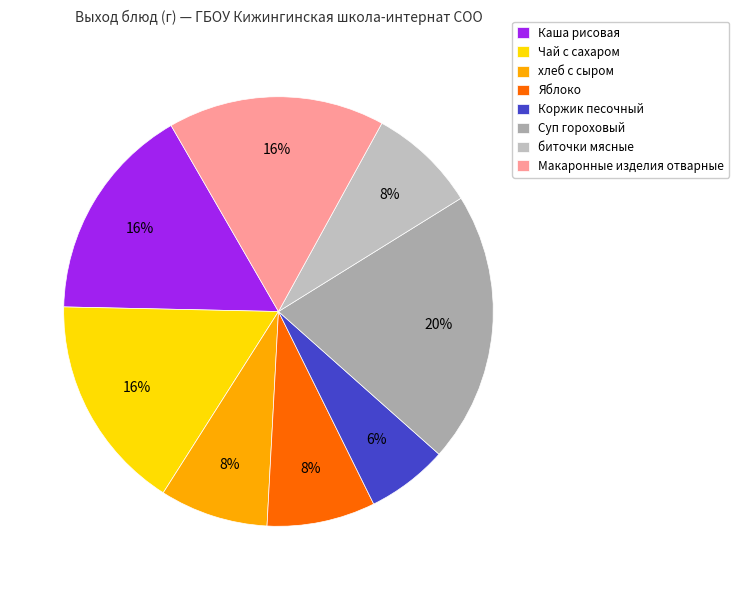

What percentage is the Яблоко slice, to the nearest percent?

8%